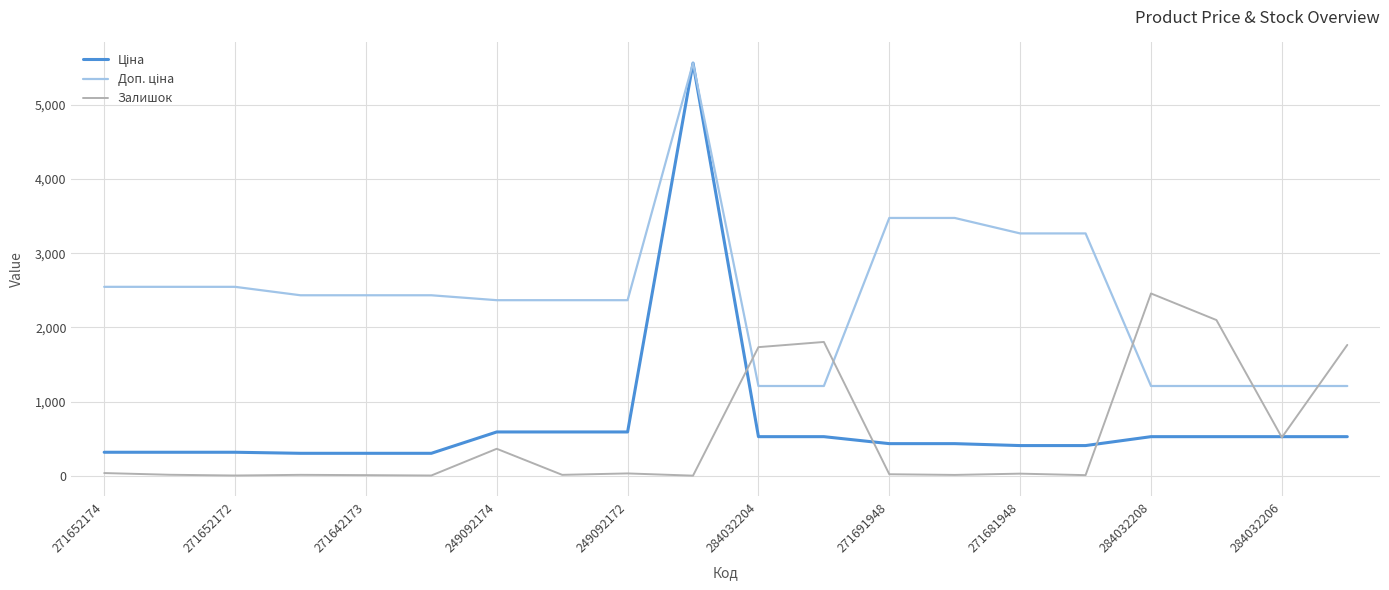

Does the chart have visible grid lines?

Yes